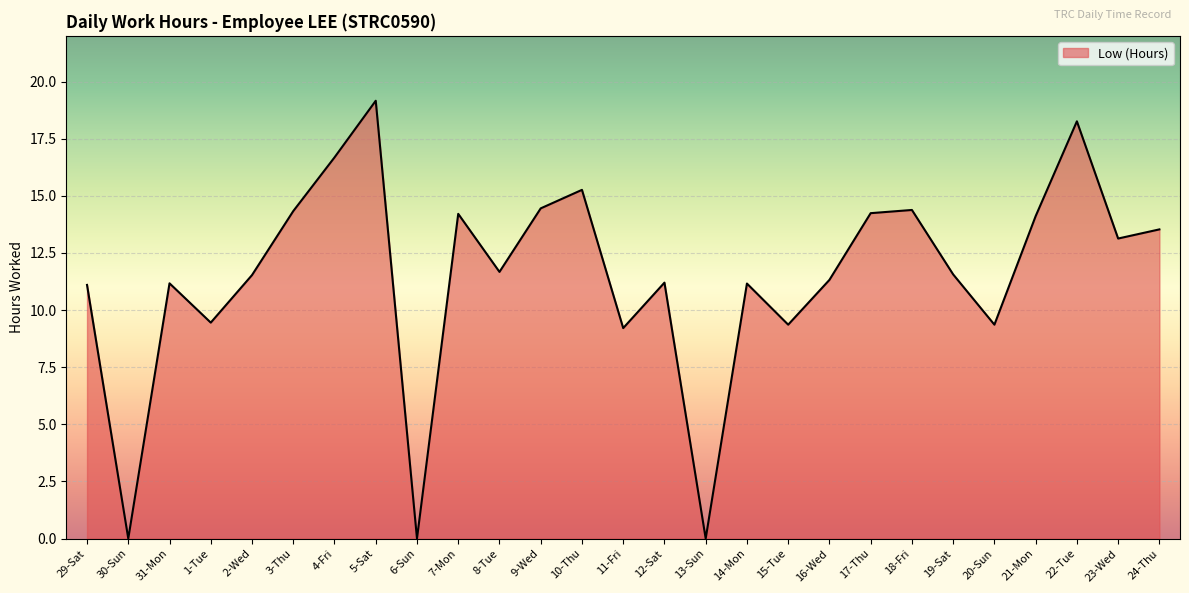

True or false: the data shows 19.2 at 5-Sat.

True